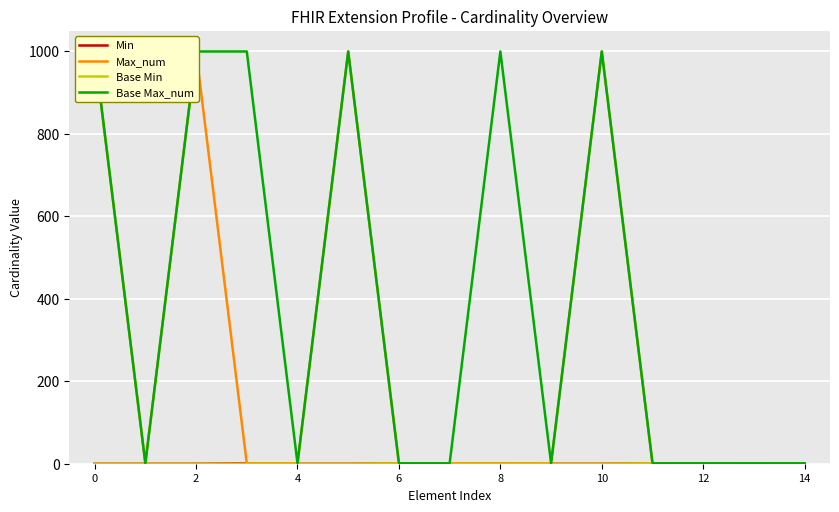

Which series changed the most between 12 and 13?

Min